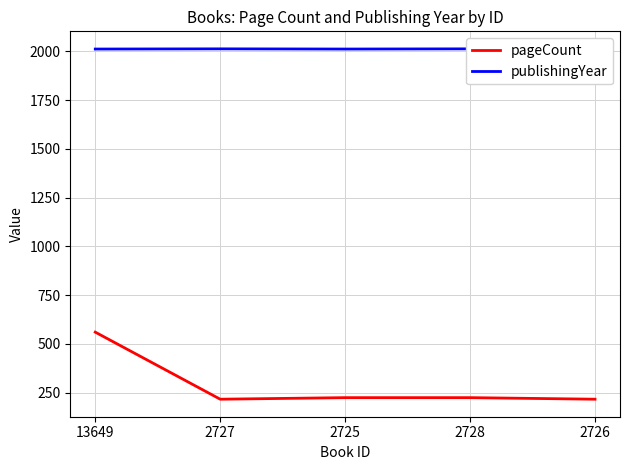

What position from the left is 2726?

5